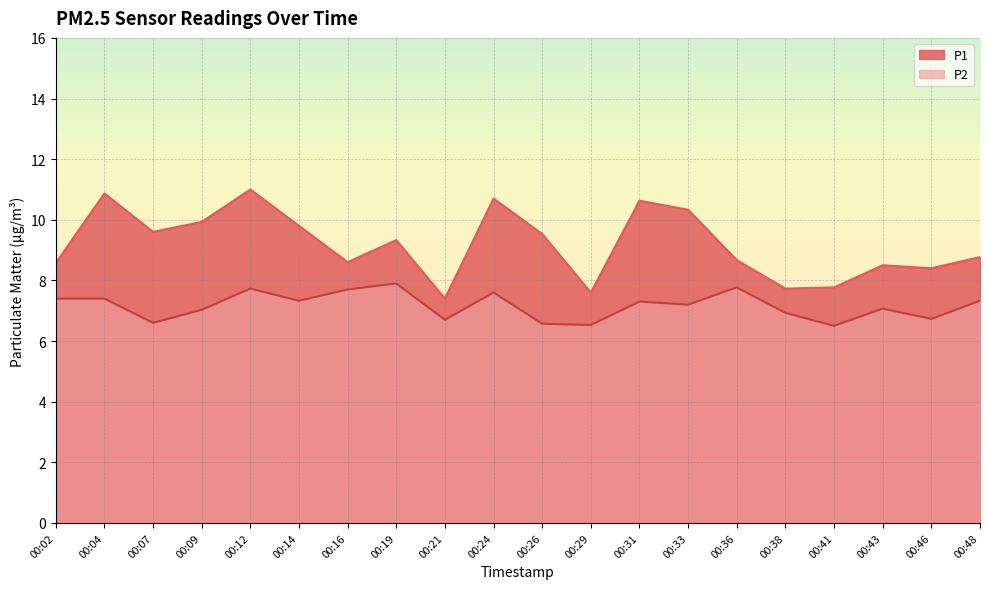

List the series in order of their peak value, lowest first.

P2, P1